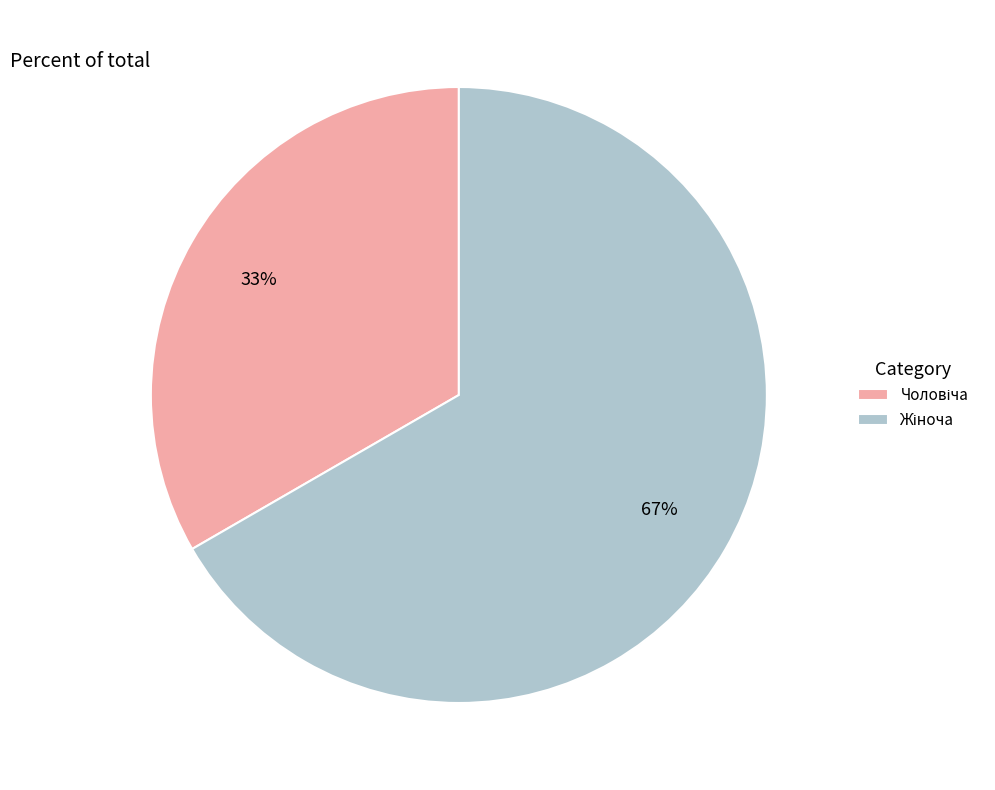

Is there a majority slice in this chart?

Yes